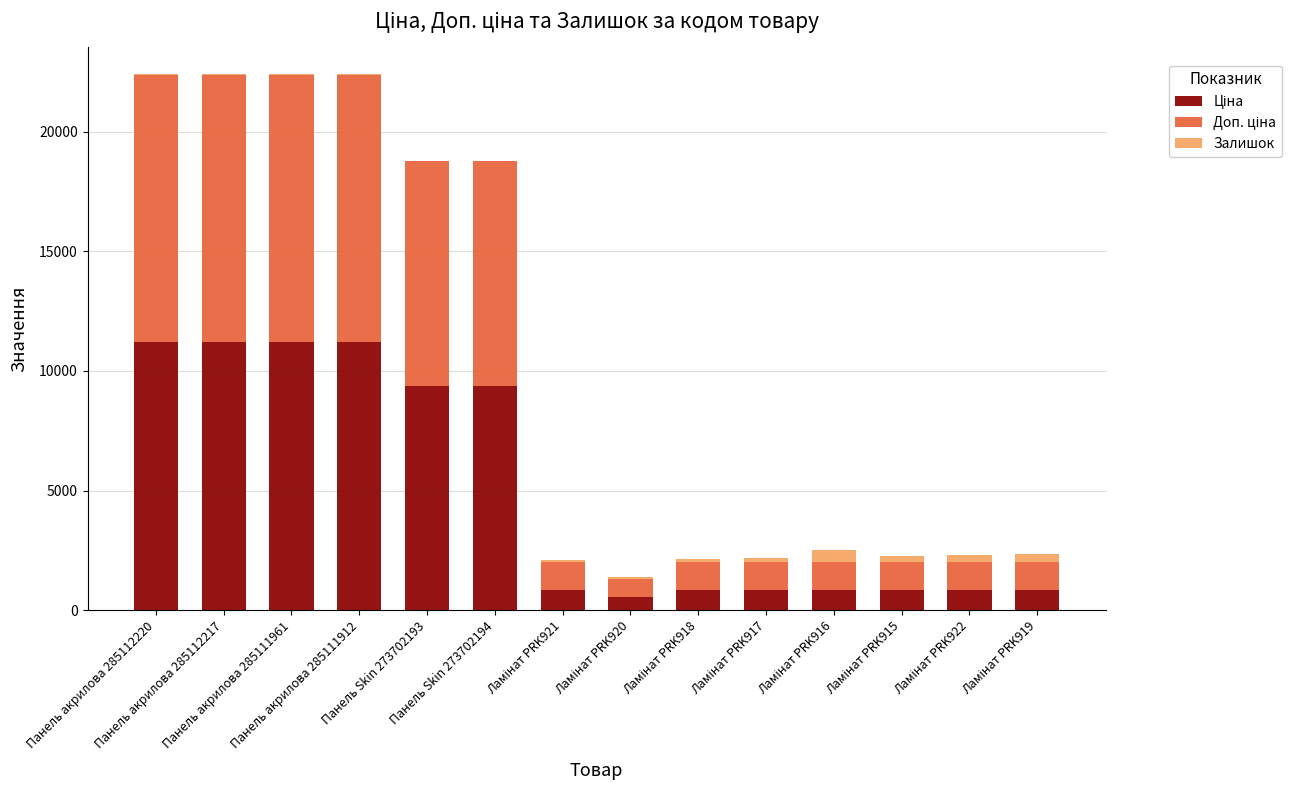

At how many categories does at least one series exceed 3130?

6